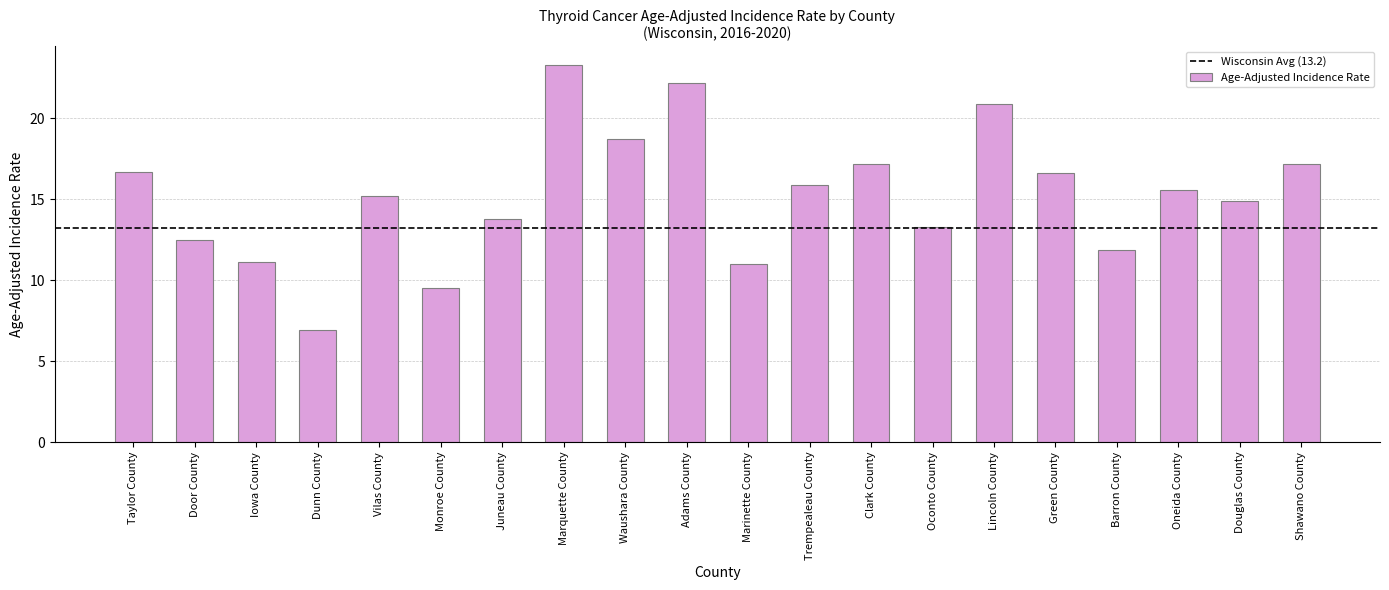

What is the difference between the second highest and second lowest values?

12.7